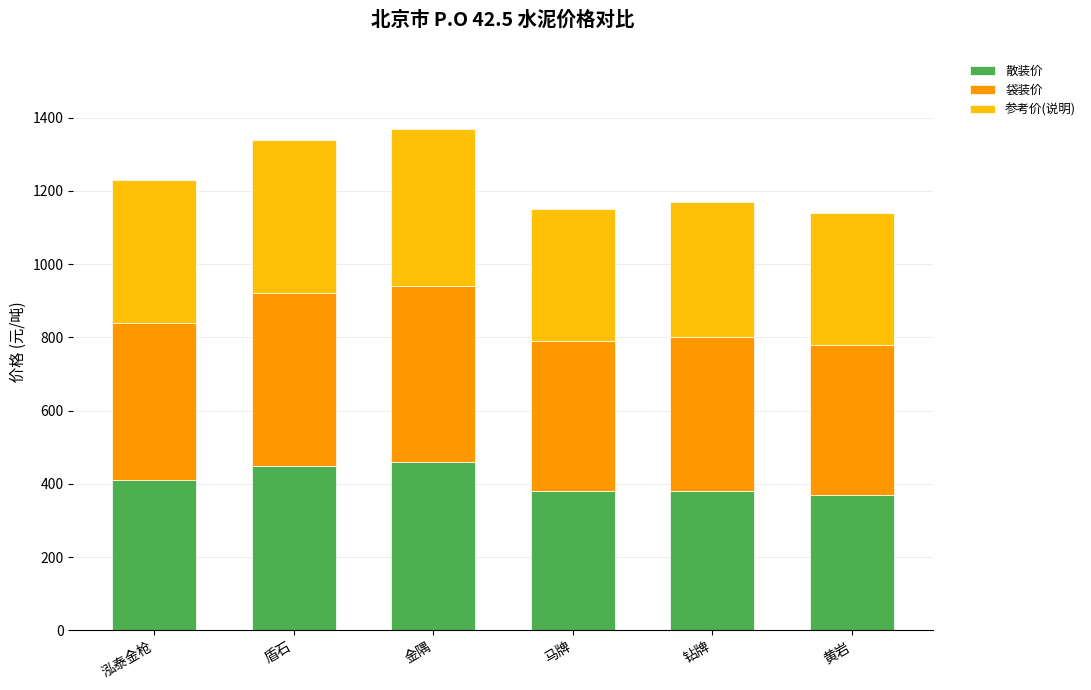

What is the sum of the 散装价 values at 金隅 and 盾石?

910